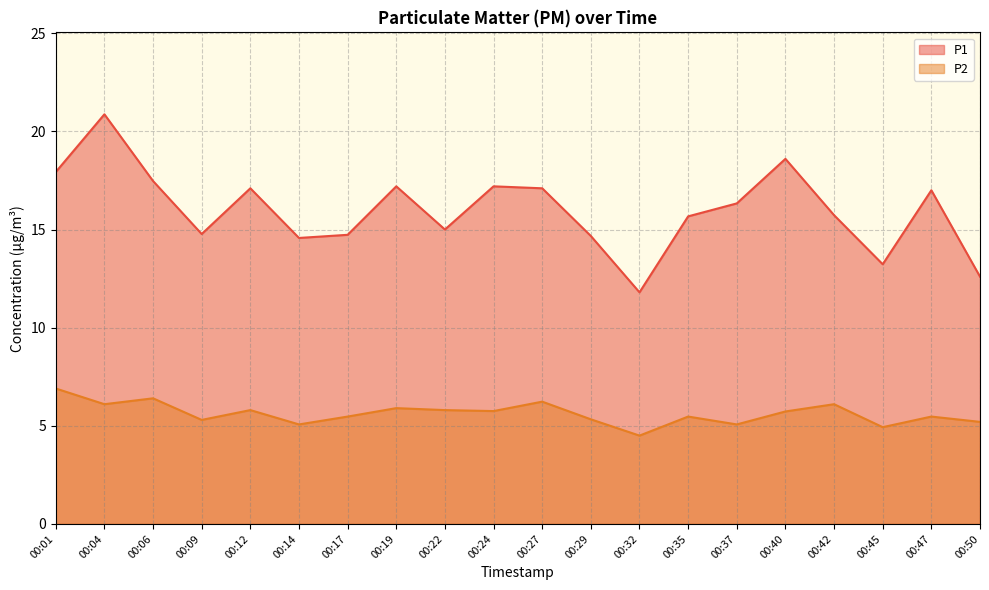

How many values in the P2 series exceed 5?

18